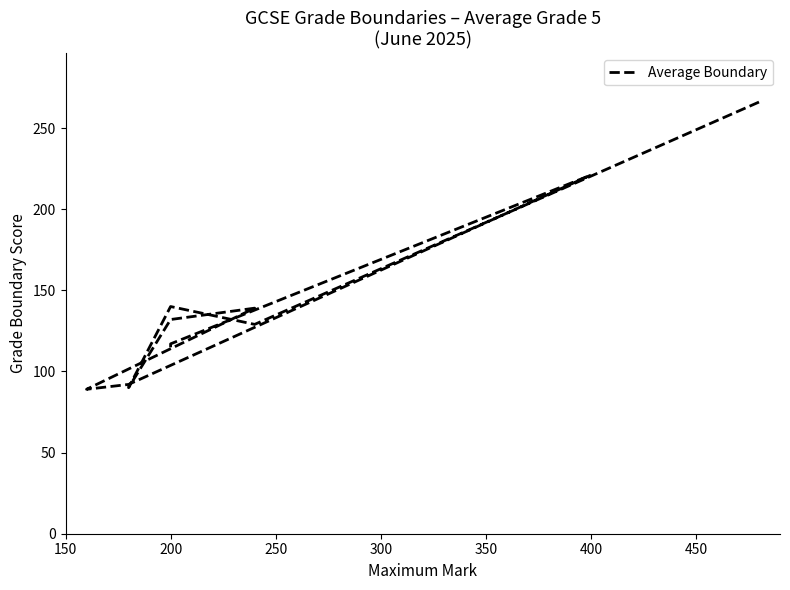

Where is the first local maximum?

200